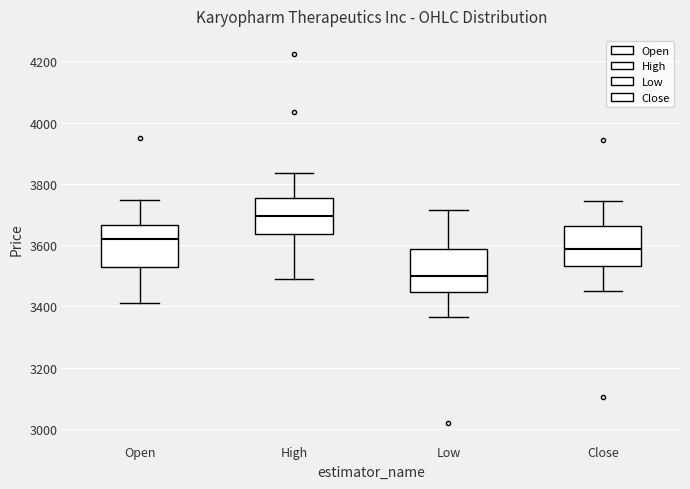

Which box has the lowest median line?

Low